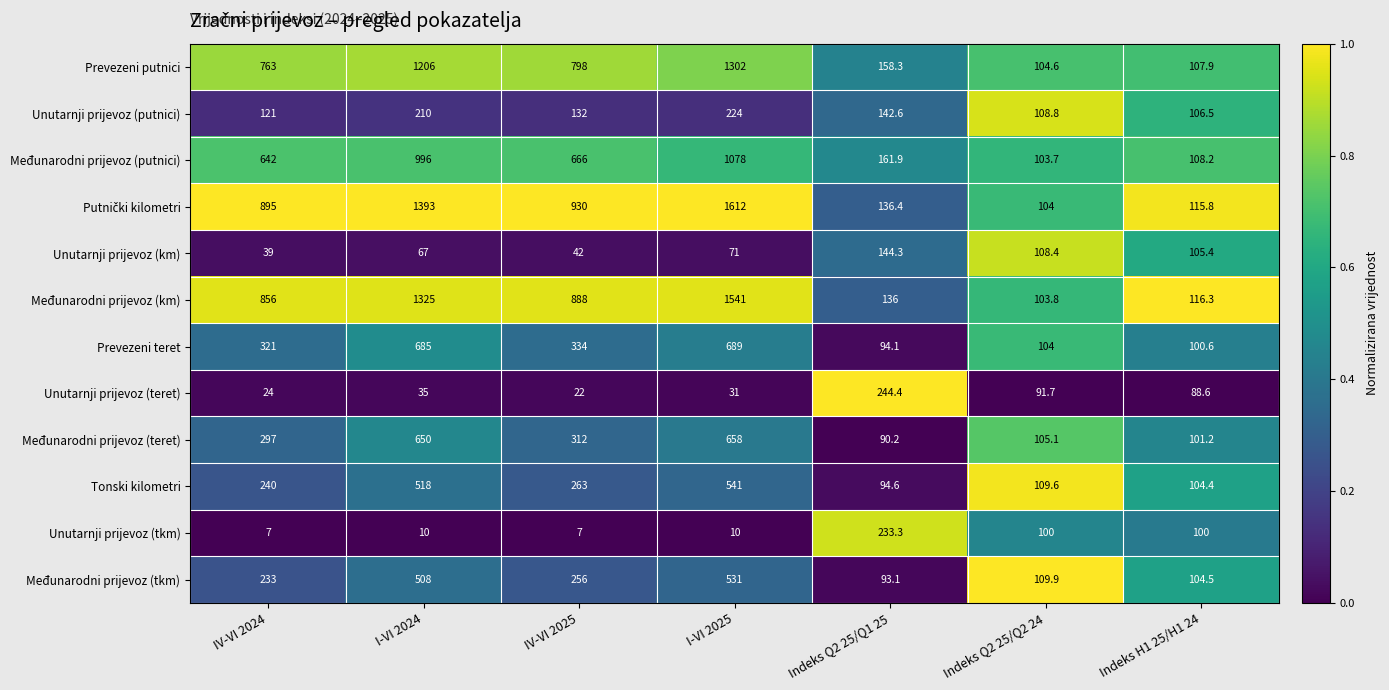

Where is Prevezeni putnici nearest to the value 703?

IV-VI 2024